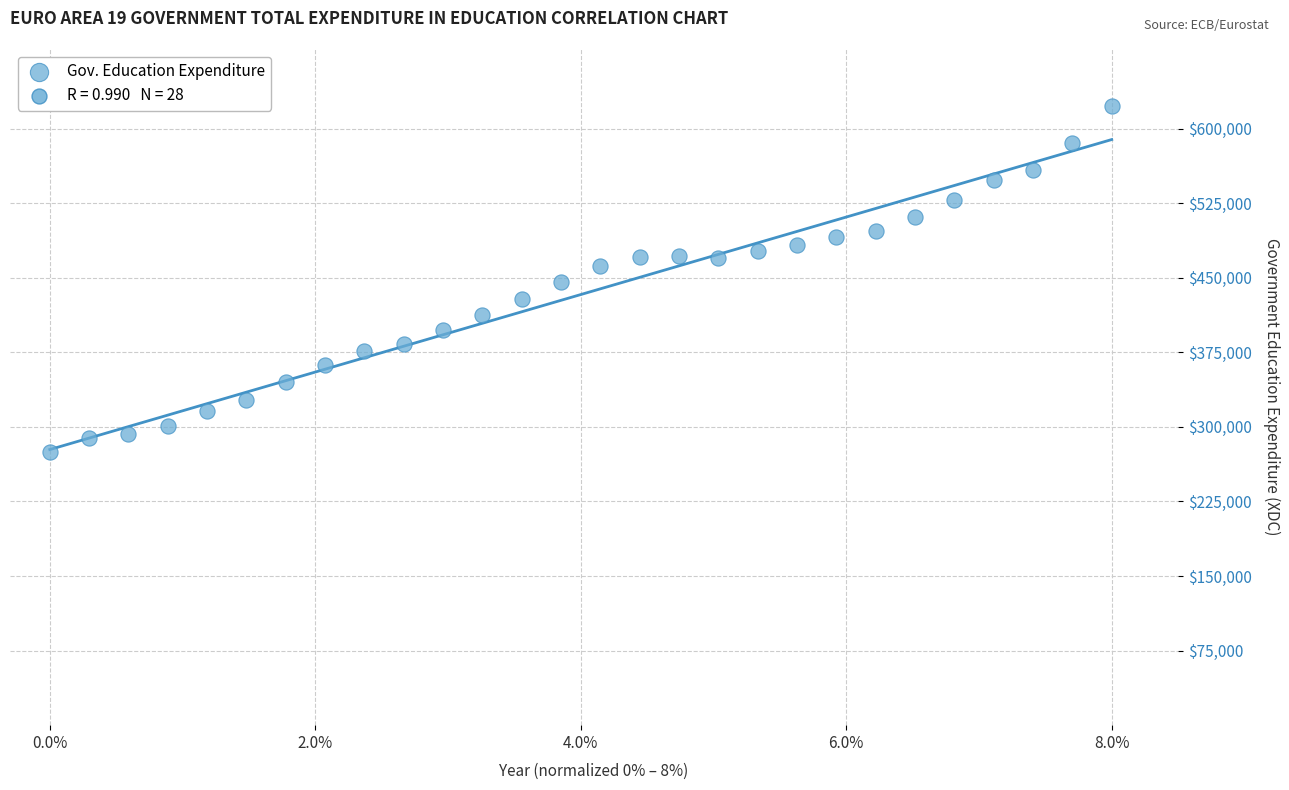

What is the range of Y values (max minus min)?

347803.5